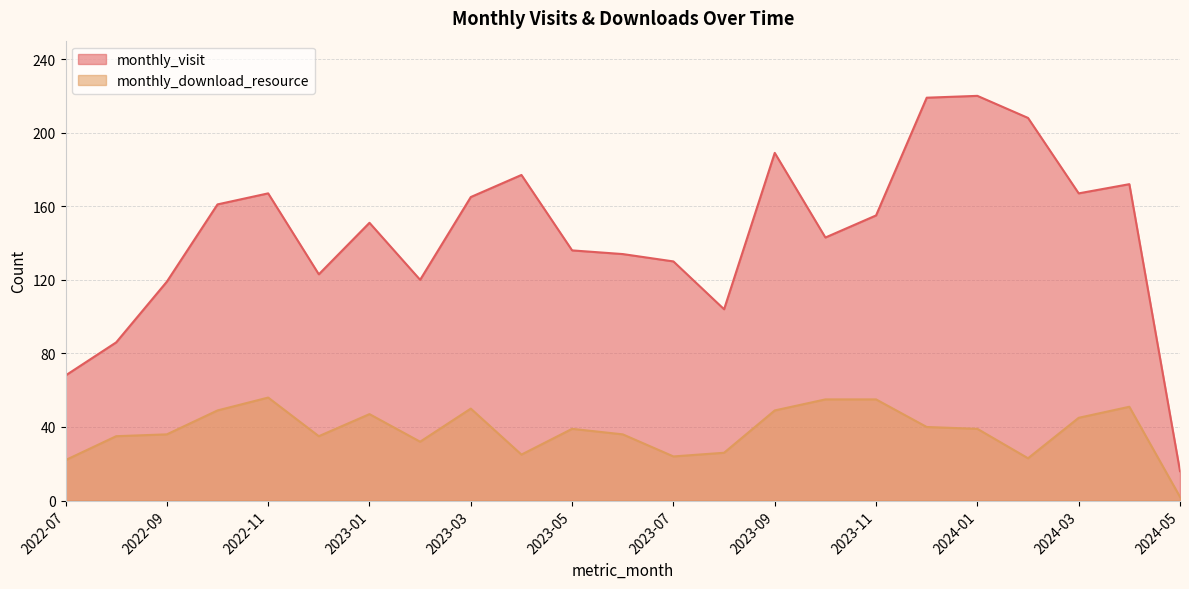

Which series has the largest range (max minus min)?

monthly_visit